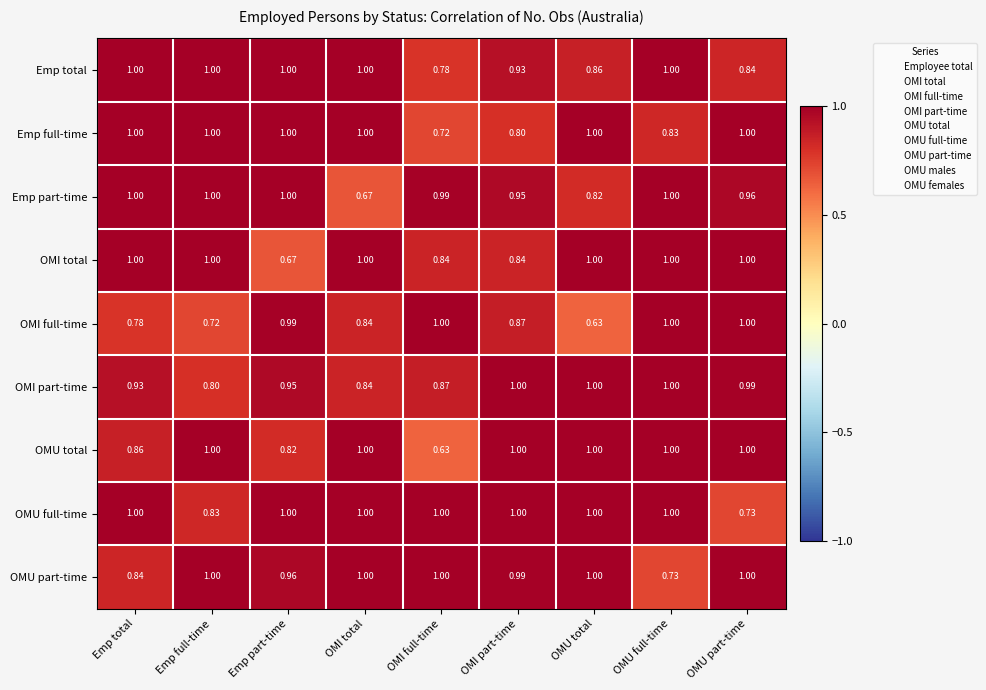

Where is Emp total nearest to the value 0?

OMI full-time